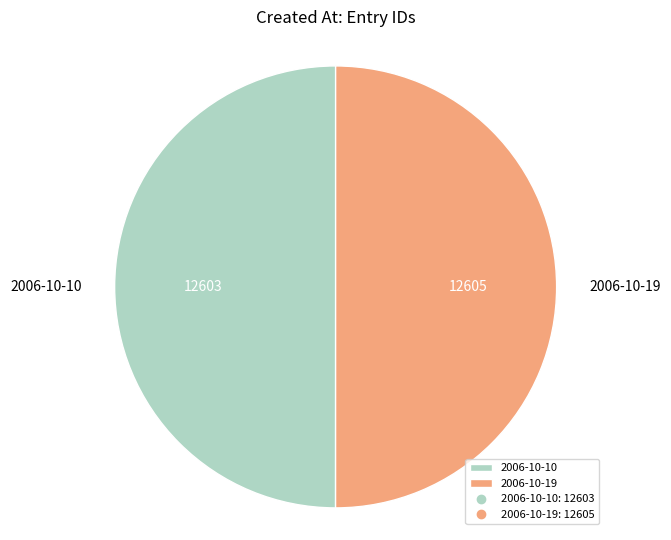

How many segments does this pie chart have?

2